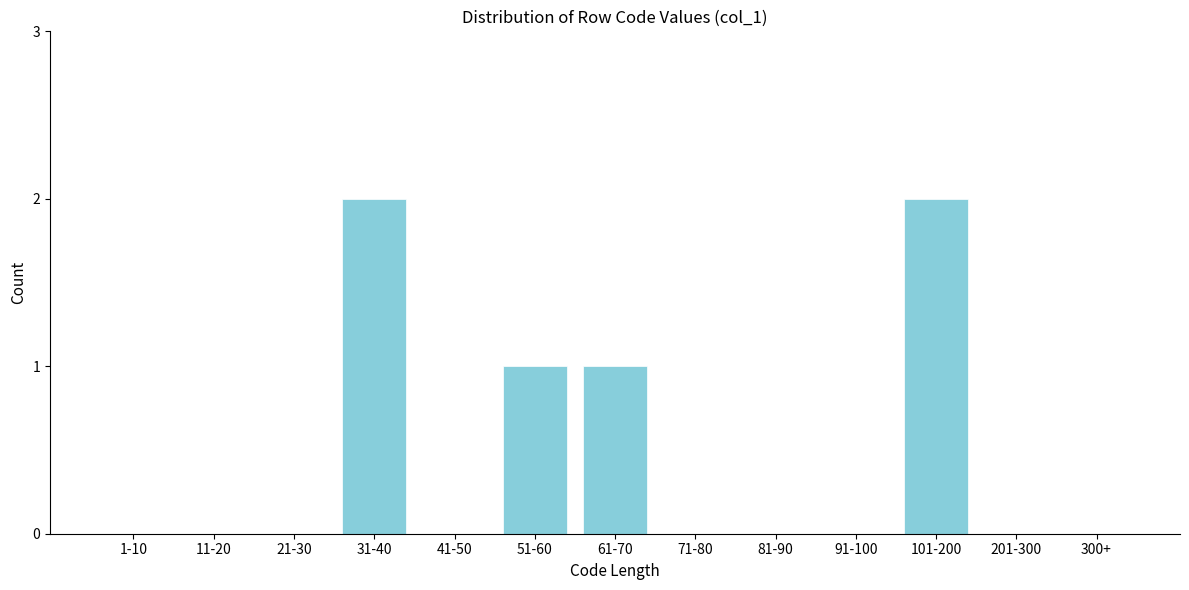

Reading left to right, list all the values displayed in this chart.

1-10=0	11-20=0	21-30=0	31-40=2	41-50=0	51-60=1	61-70=1	71-80=0	81-90=0	91-100=0	101-200=2	201-300=0	300+=0